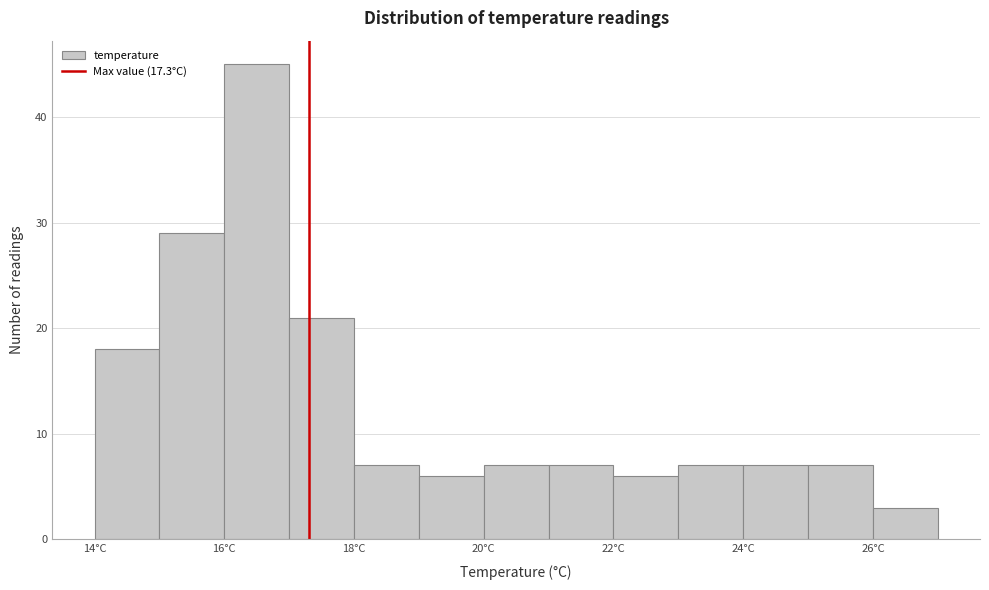

Over which range of the x-axis is the bar tallest?

16 to 17